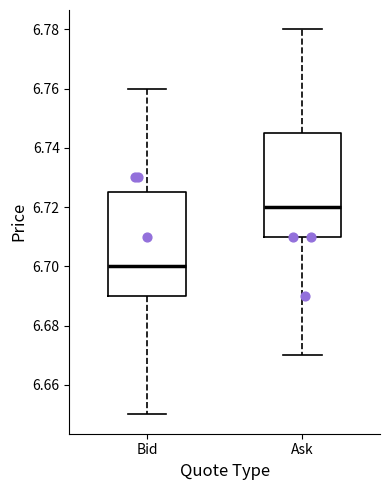

Reading left to right, transcribe this box plot: for each box, give where its median line is, the range the box spans, and where its two whiskers end, as read against the y-axis. The values are not printed on the chart, so give them approximately, as read against the axis.

Bid: median 6.700, box 6.690 to 6.726, whiskers 6.650 to 6.760
Ask: median 6.720, box 6.710 to 6.746, whiskers 6.670 to 6.780